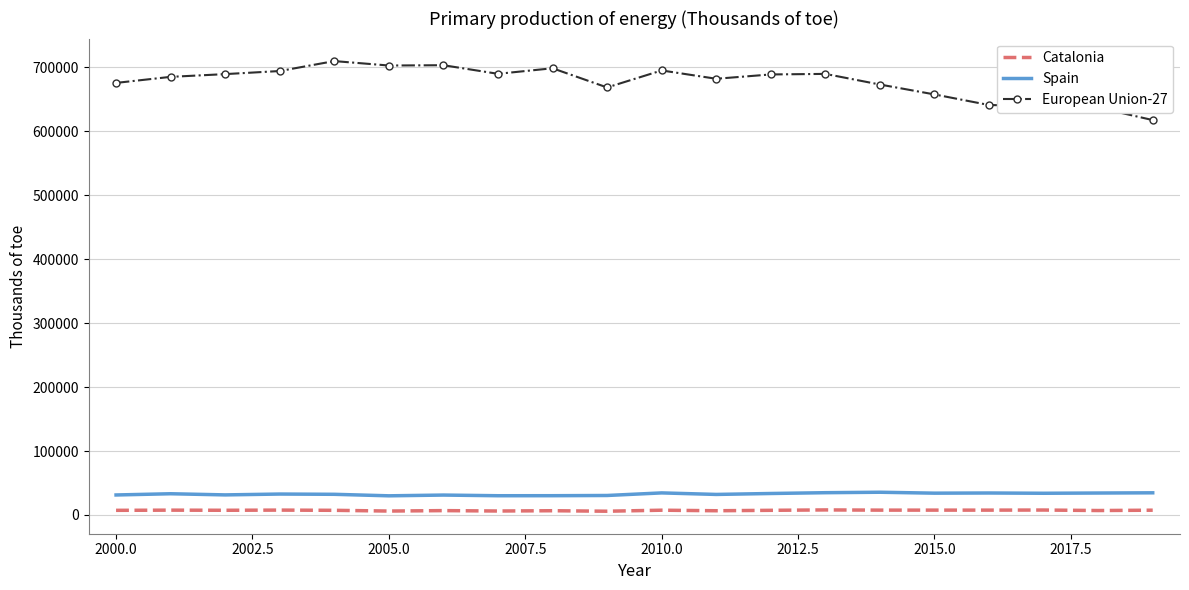

Which series has the largest total across all categories?

European Union-27